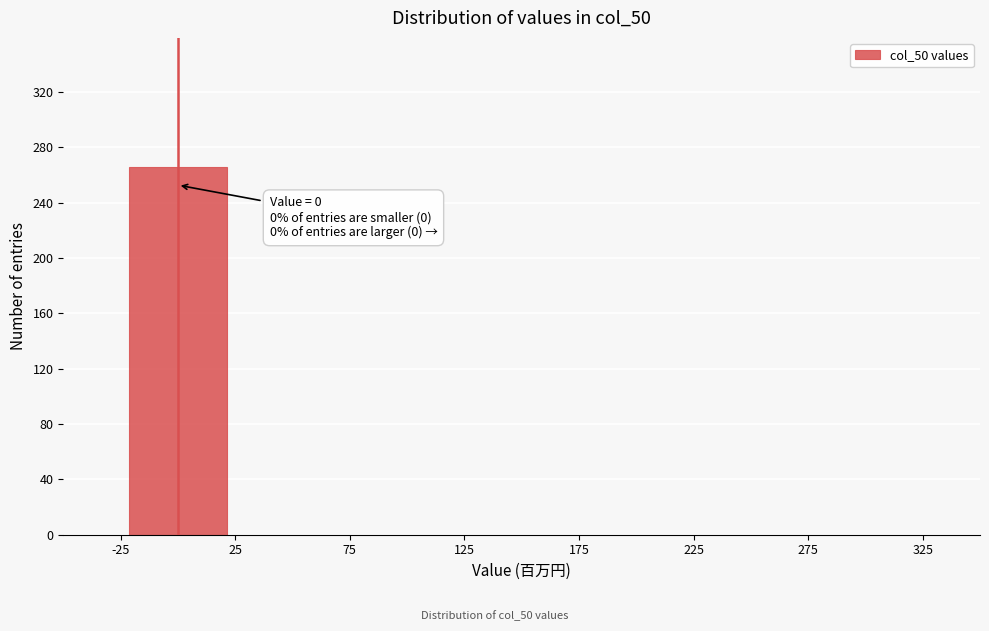

Which range on the x-axis has the tallest bar?

-25 to 25